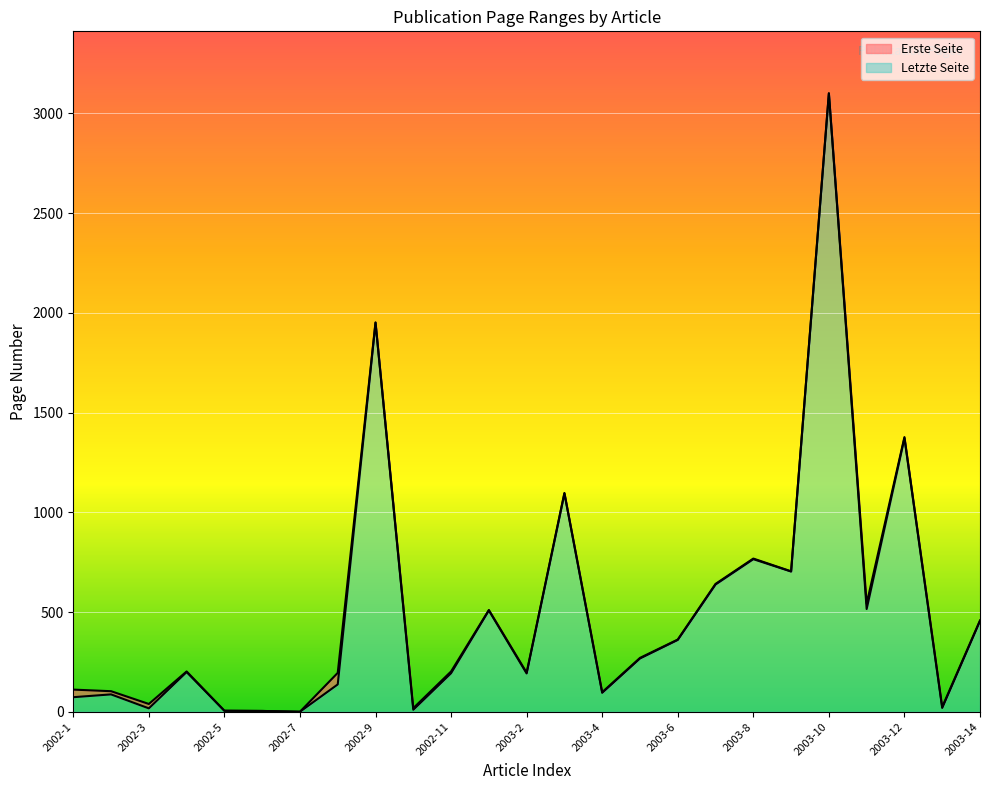

Which category has the highest value in the Erste Seite series?

2003-10